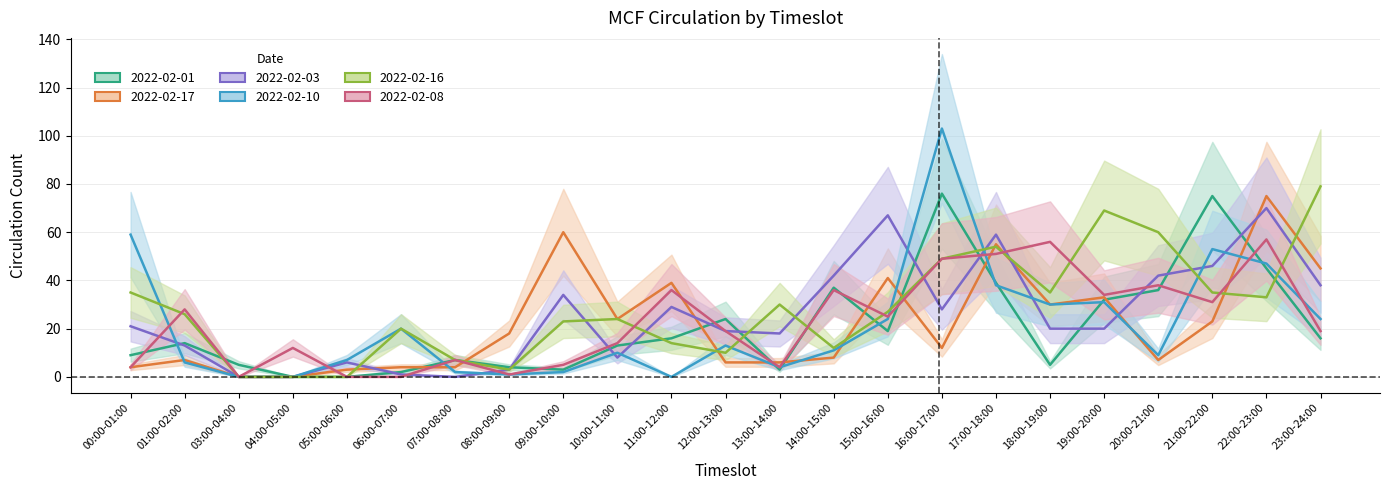

What is the greatest value displayed?

103